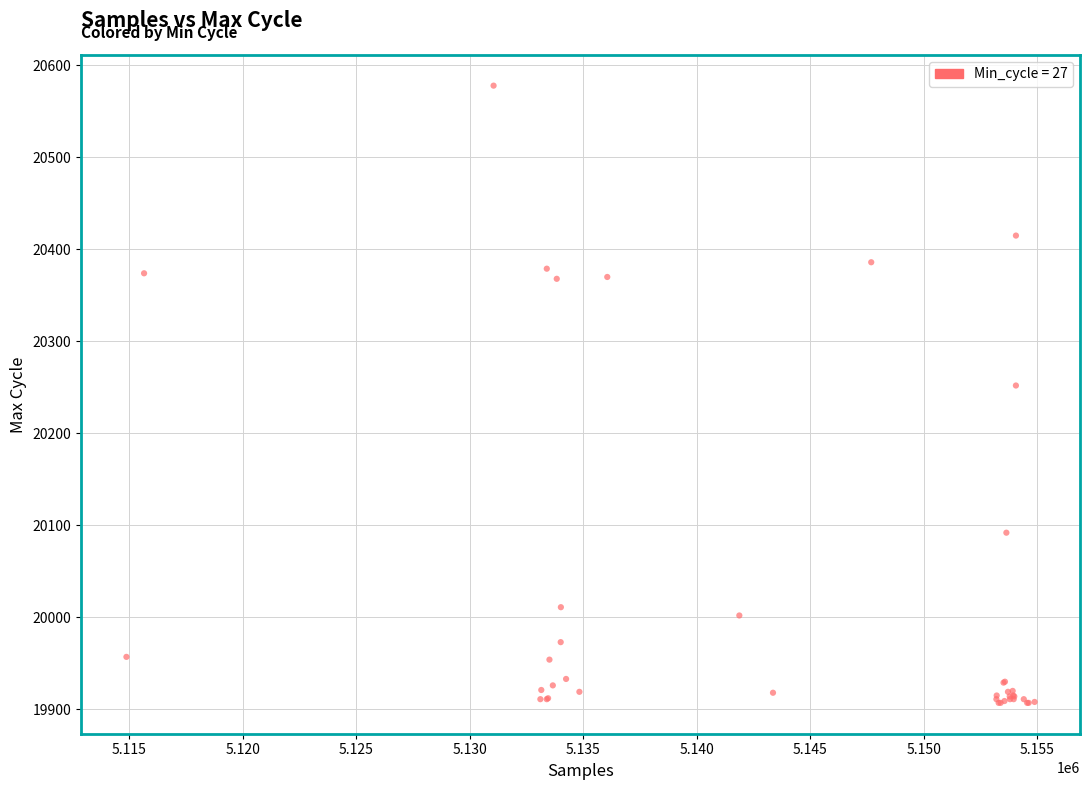

What Y value in the scatter plot is closest to 20242?

20252